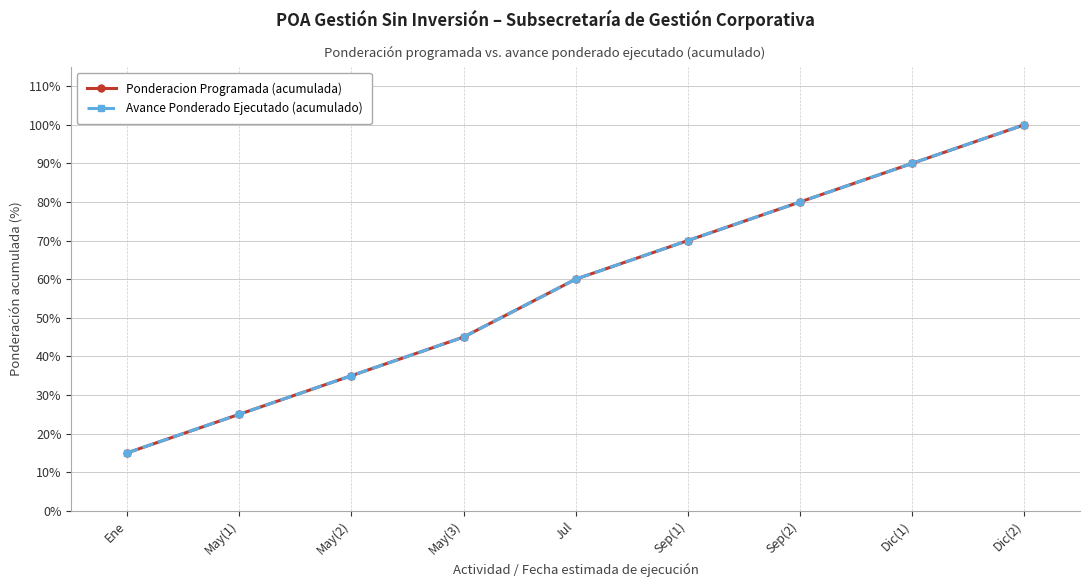

The Ponderacion Programada (acumulada) series shows 0.3 at May(2). True or false?

True